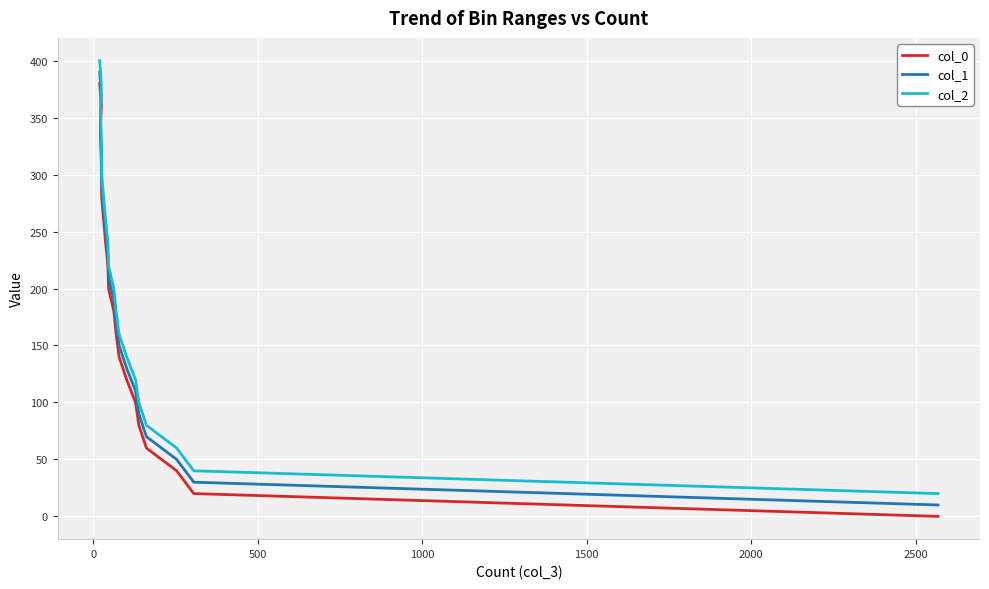

True or false: col_0 and col_1 intersect in this chart.

False